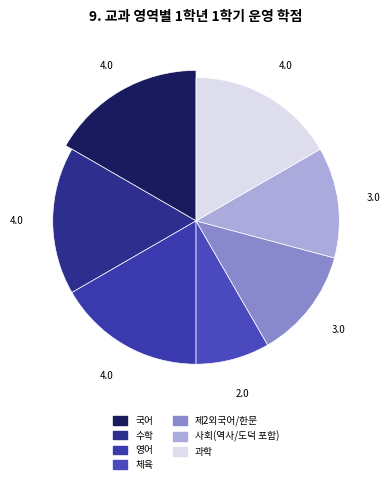

To the nearest percent, what is the difference between the 사회(역사/도덕 포함) and 국어 slice percentages?

4%